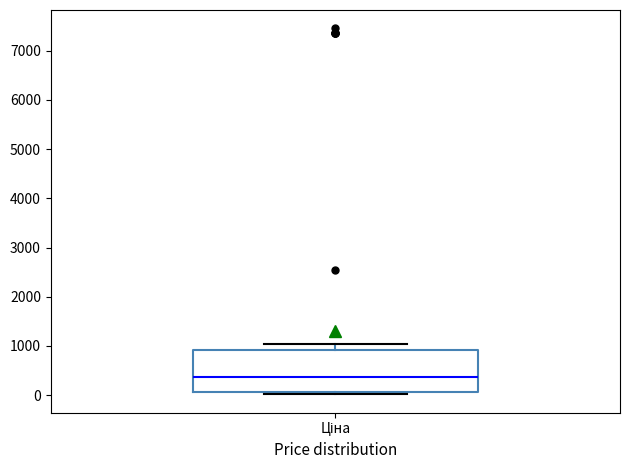

Read this box plot against the y-axis: the position of the median line, the range covered by the box, and the ends of both whiskers. The values are not printed on the chart, so give them approximately, as read against the axis.

median 400, box 100 to 900, whiskers 0 to 1000